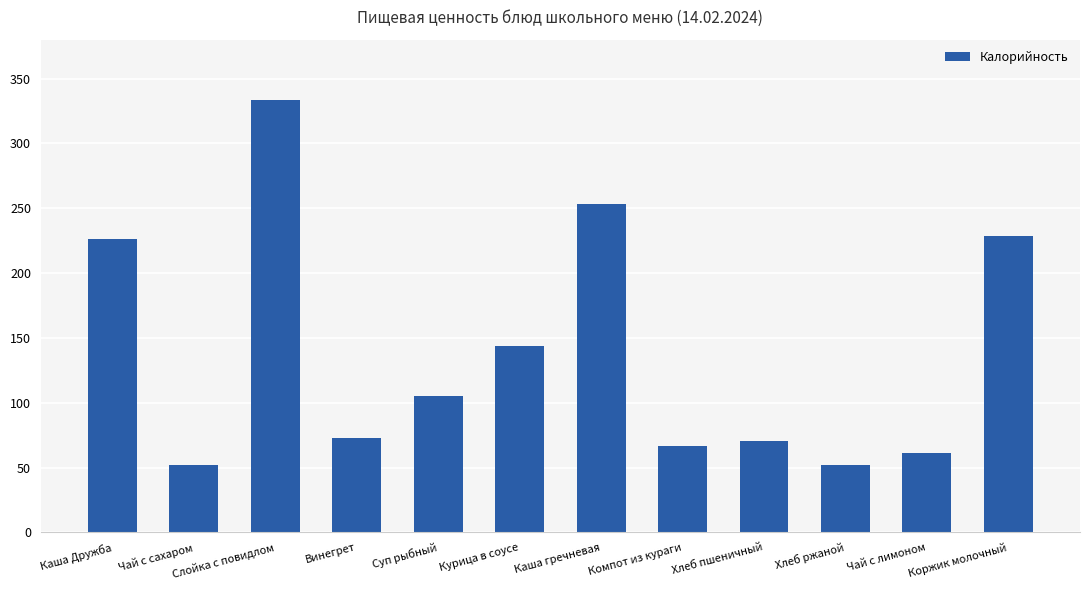

What is the maximum value shown in the chart?

333.3